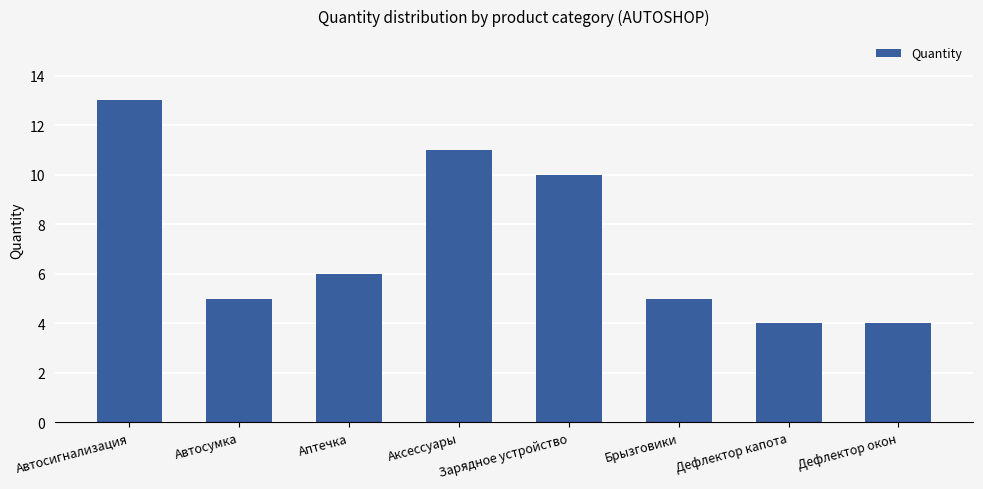

What is the value of the 3rd bar from the left?

6